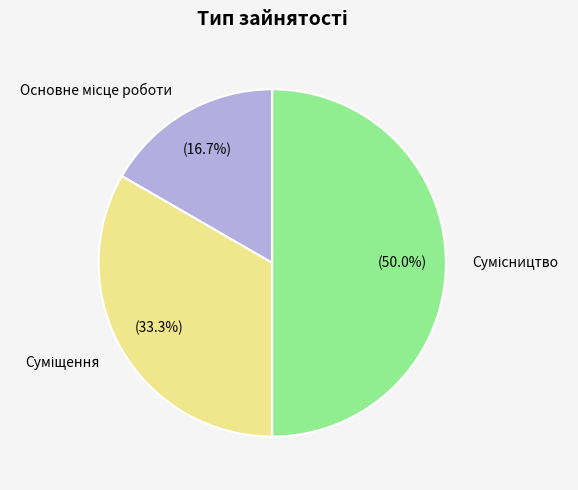

How much of the chart is everything except Суміщення?

66.7%